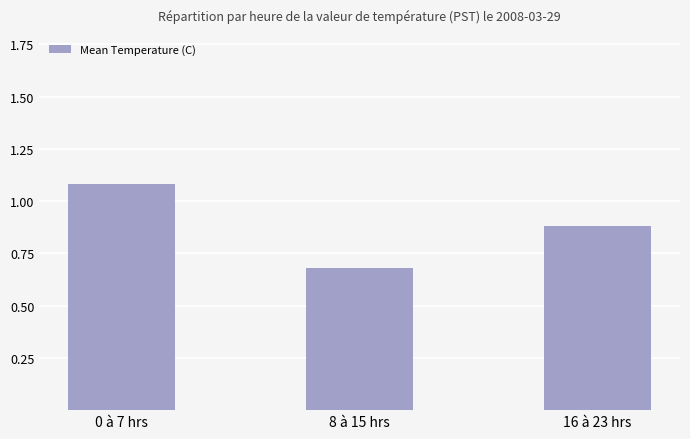

List the labels in order of value, largest first.

0 à 7 hrs, 16 à 23 hrs, 8 à 15 hrs